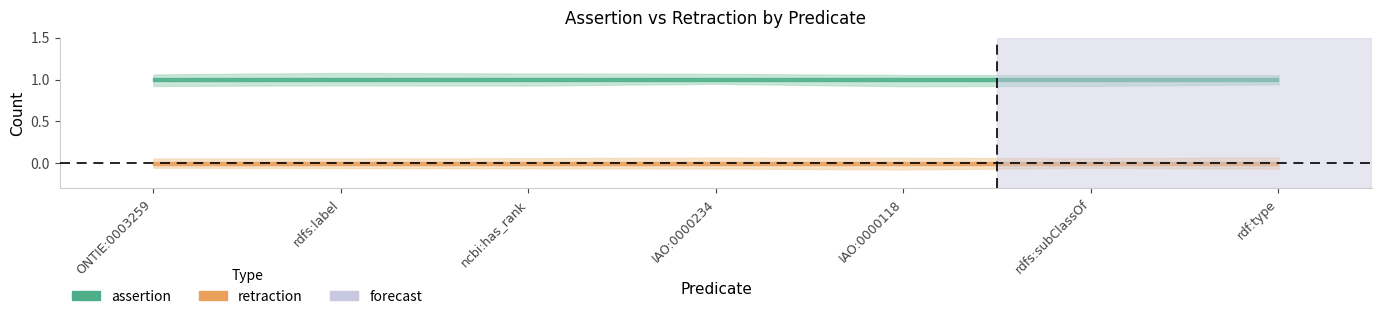

Which series has the largest total across all categories?

assertion